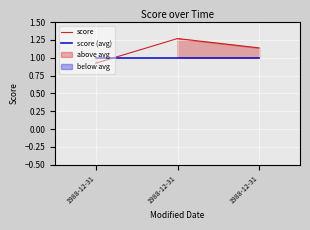

What is the sum of the score values at 1988-12-31 and 1988-12-31?

2.4